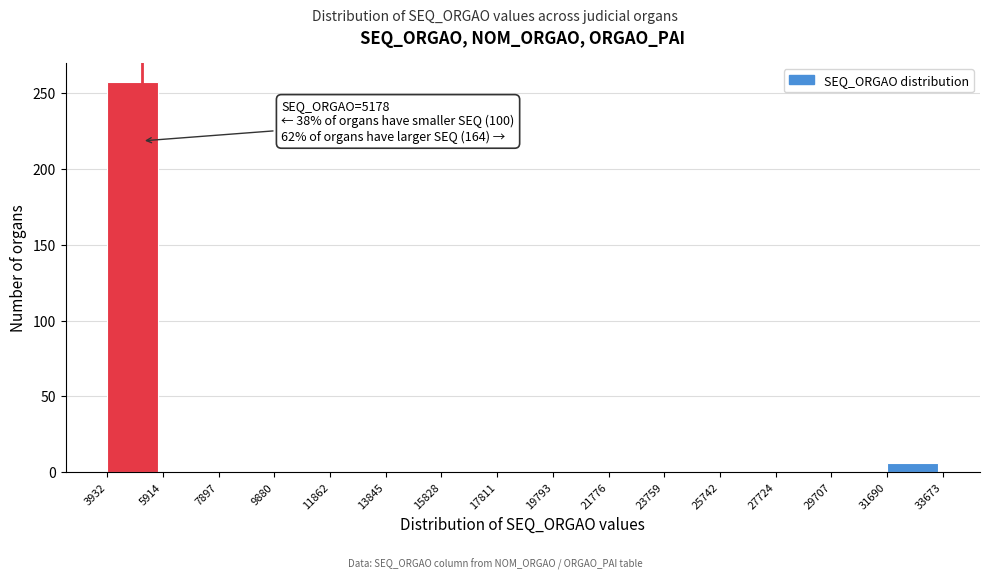

Over which range of the x-axis is the bar tallest?

3932 to 5914